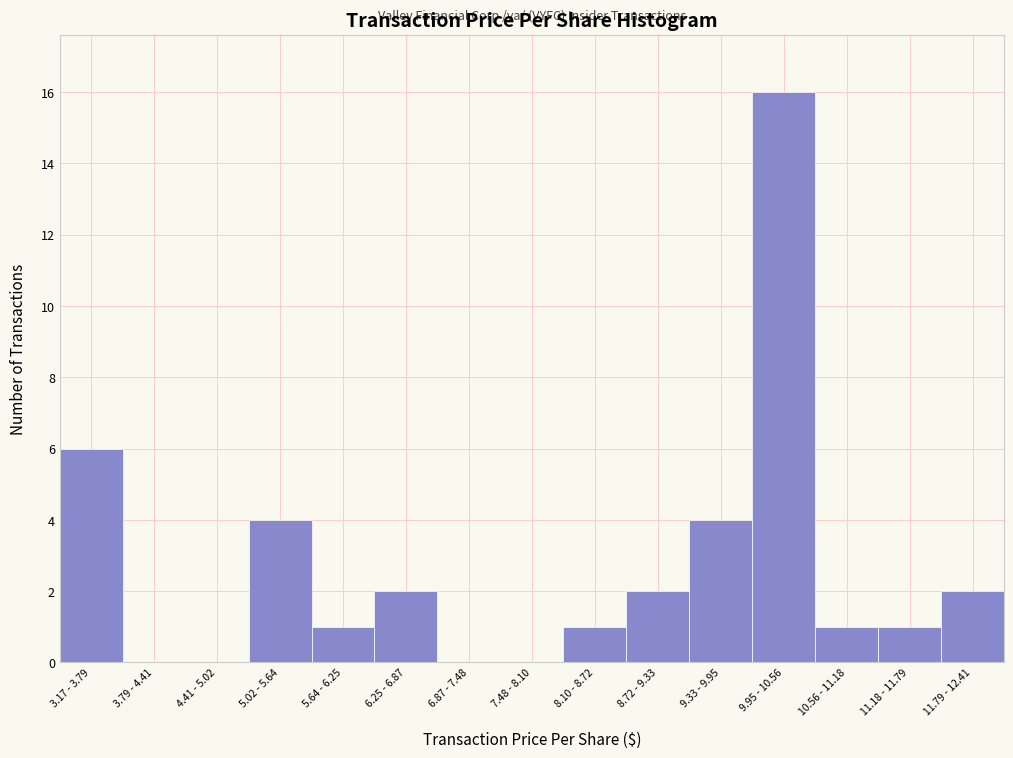

Reading left to right, transcribe all the data shown in this chart.

3.17 - 3.79=6	3.79 - 4.41=0	4.41 - 5.02=0	5.02 - 5.64=4	5.64 - 6.25=1	6.25 - 6.87=2	6.87 - 7.48=0	7.48 - 8.10=0	8.10 - 8.72=1	8.72 - 9.33=2	9.33 - 9.95=4	9.95 - 10.56=16	10.56 - 11.18=1	11.18 - 11.79=1	11.79 - 12.41=2